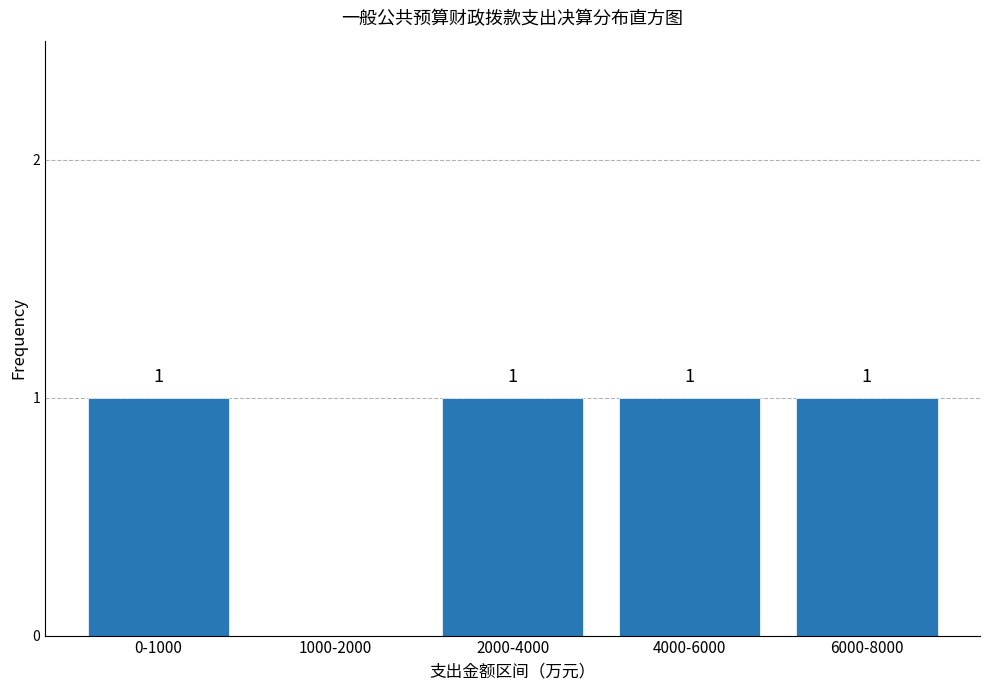

Reading left to right, list all the values displayed in this chart.

0-1000=1	1000-2000=0	2000-4000=1	4000-6000=1	6000-8000=1